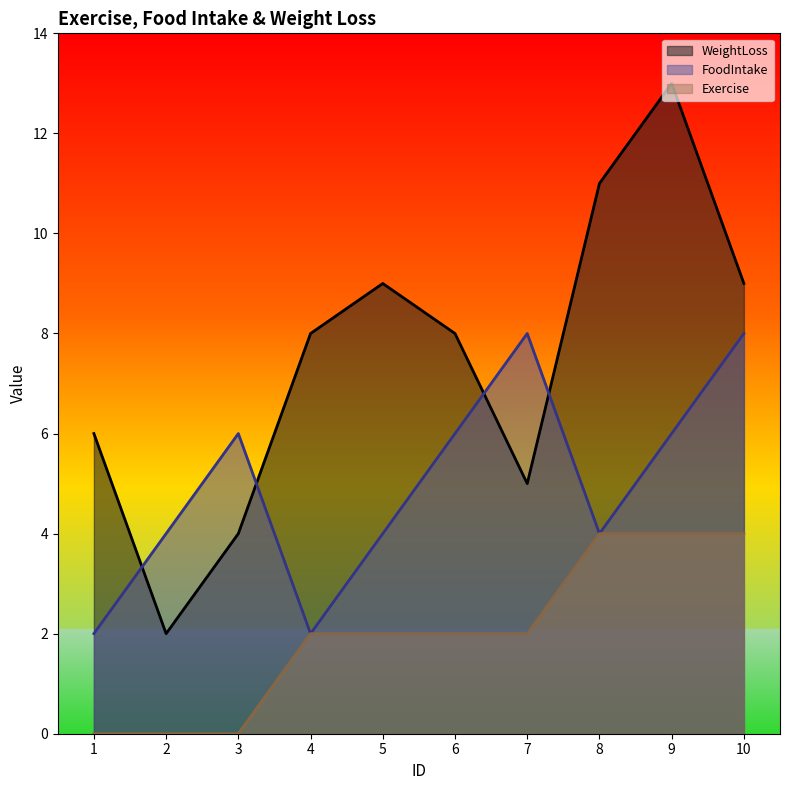

What is the average value of the Exercise series?

2